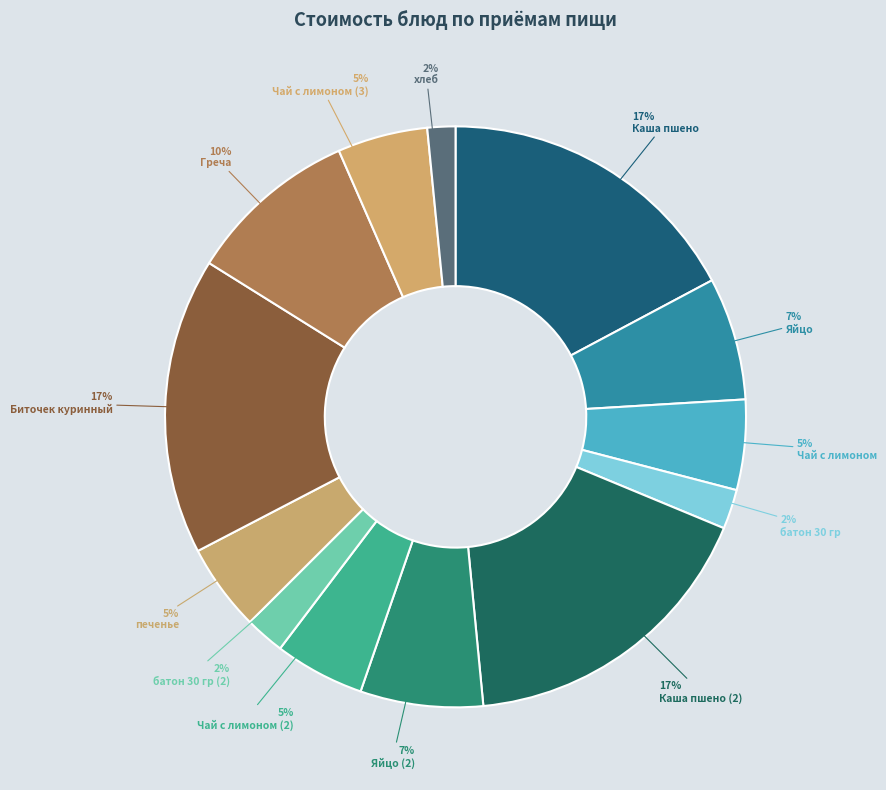

How much of the chart is everything except батон 30 гр?

97.8%